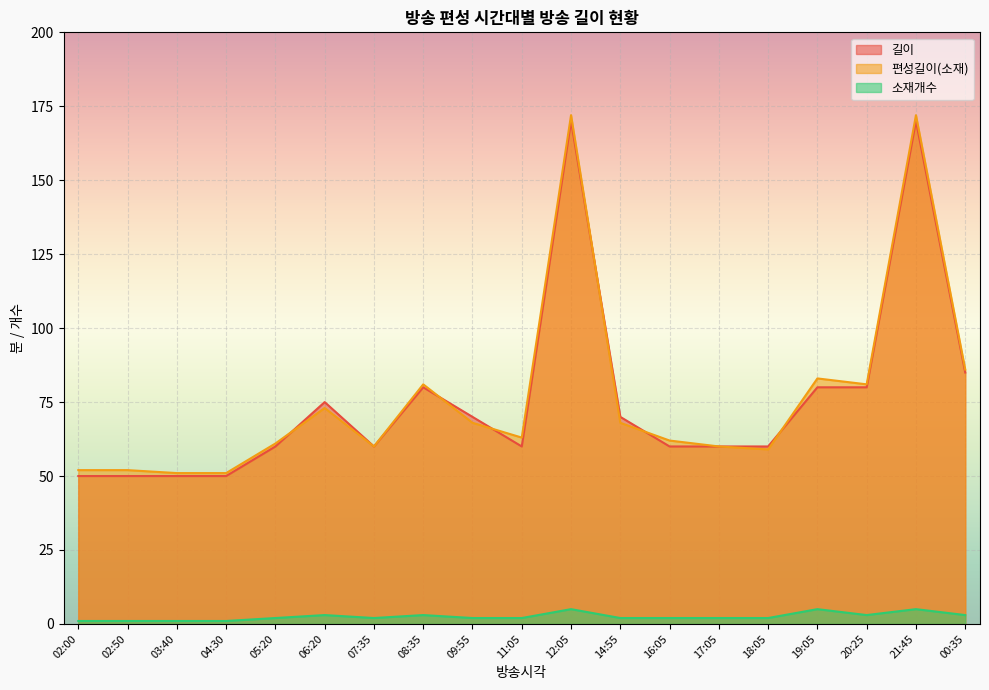

What is the label of the 10th point from the right?

11:05